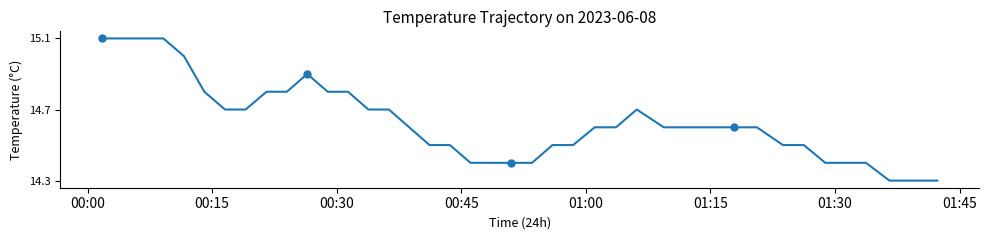

The chart shows a value of 5.2 at 29. True or false?

False